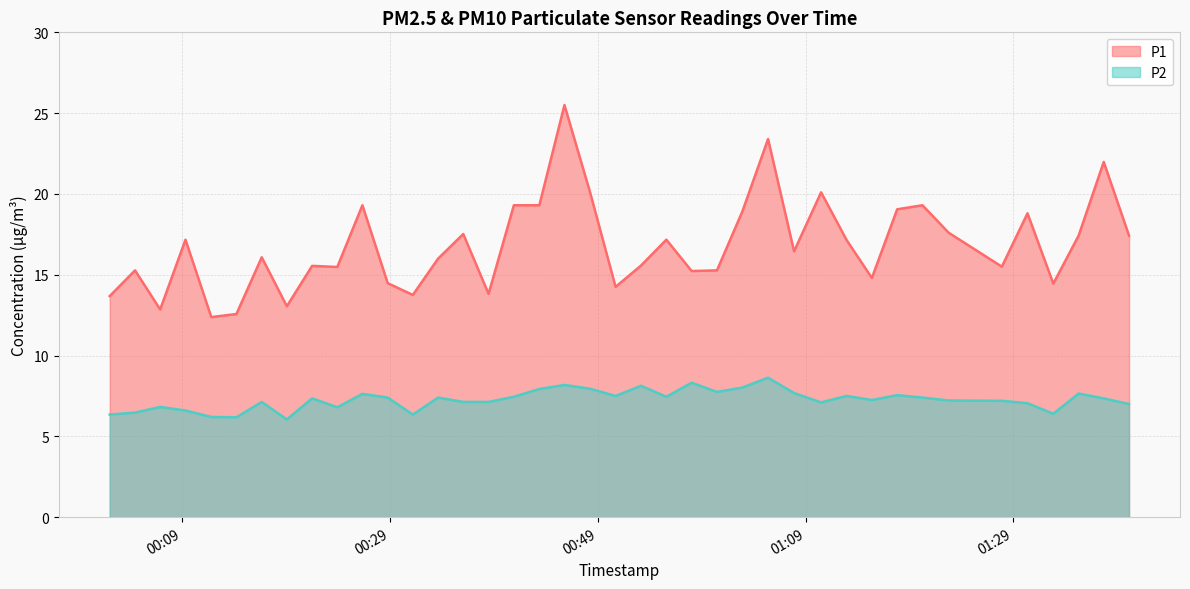

What is the highest value of the P2 series?

8.6